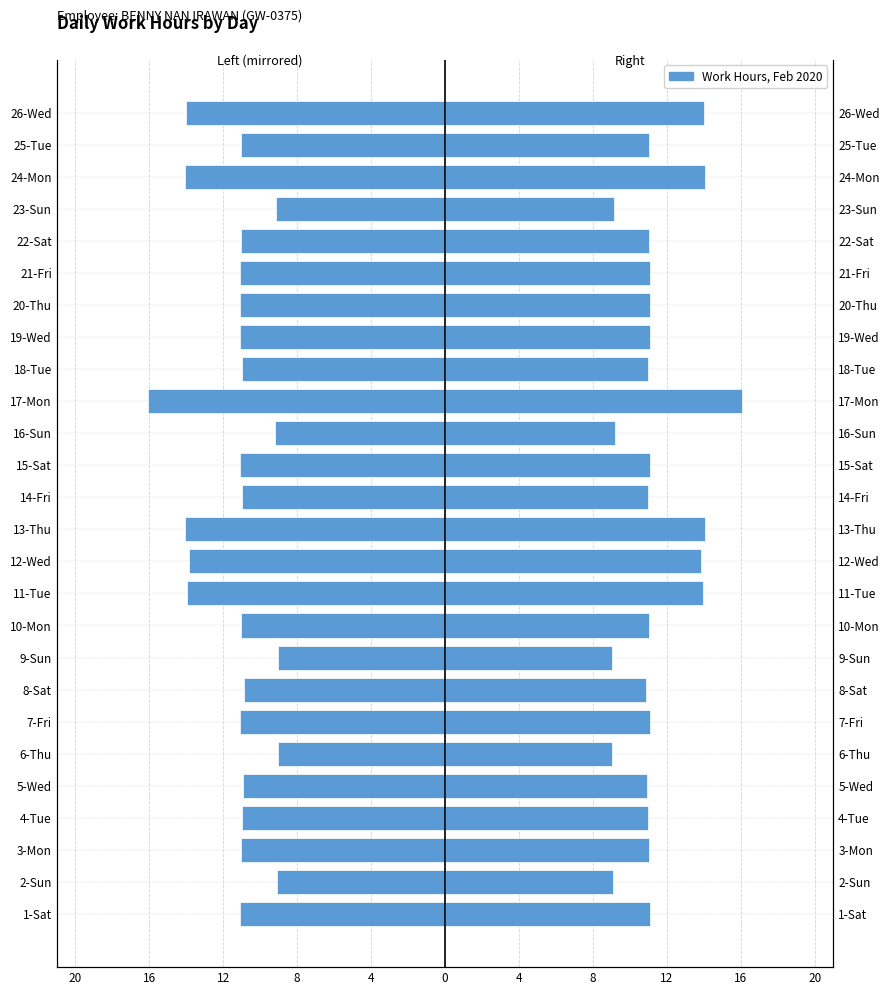

True or false: Hours (left) has a value of -4.8 at 16-Sun.

False